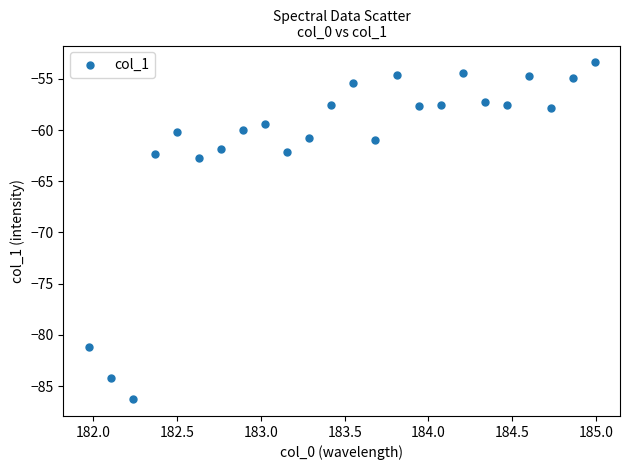

What is the range of Y values (max minus min)?

32.9